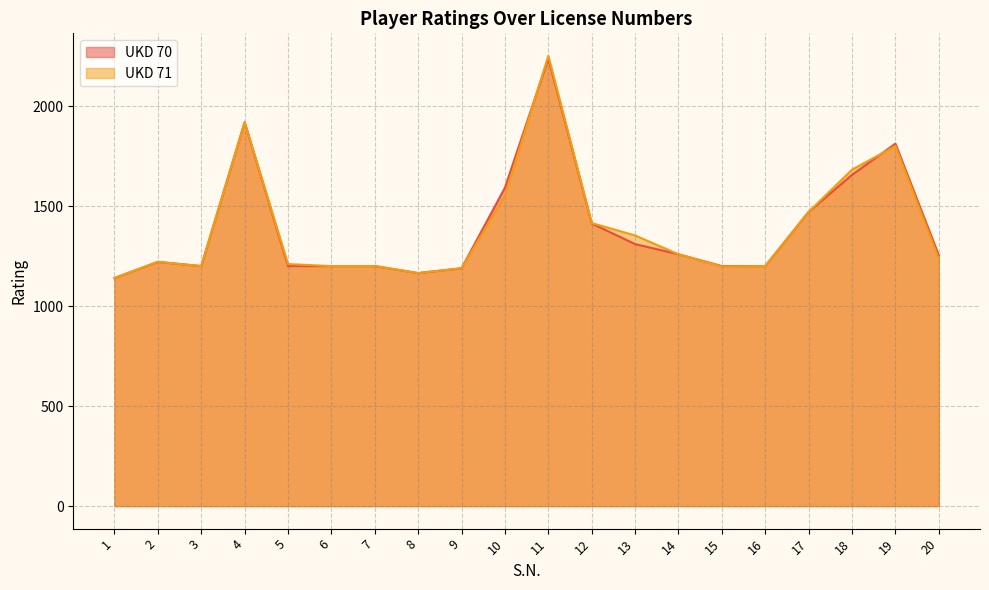

True or false: UKD 70 has more than 1 interior local peaks.

True